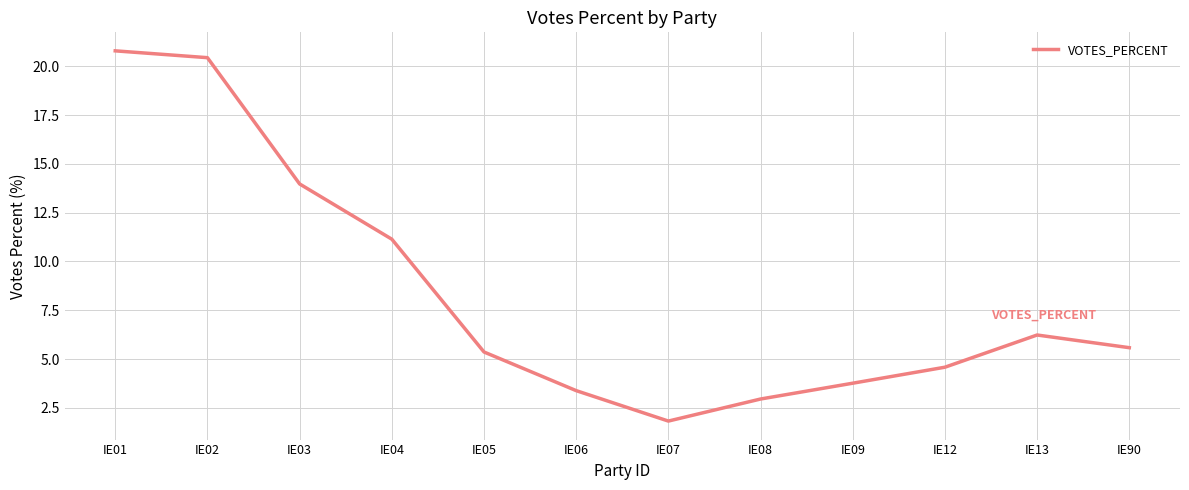

What is the difference between the second highest and minimum values?

18.6